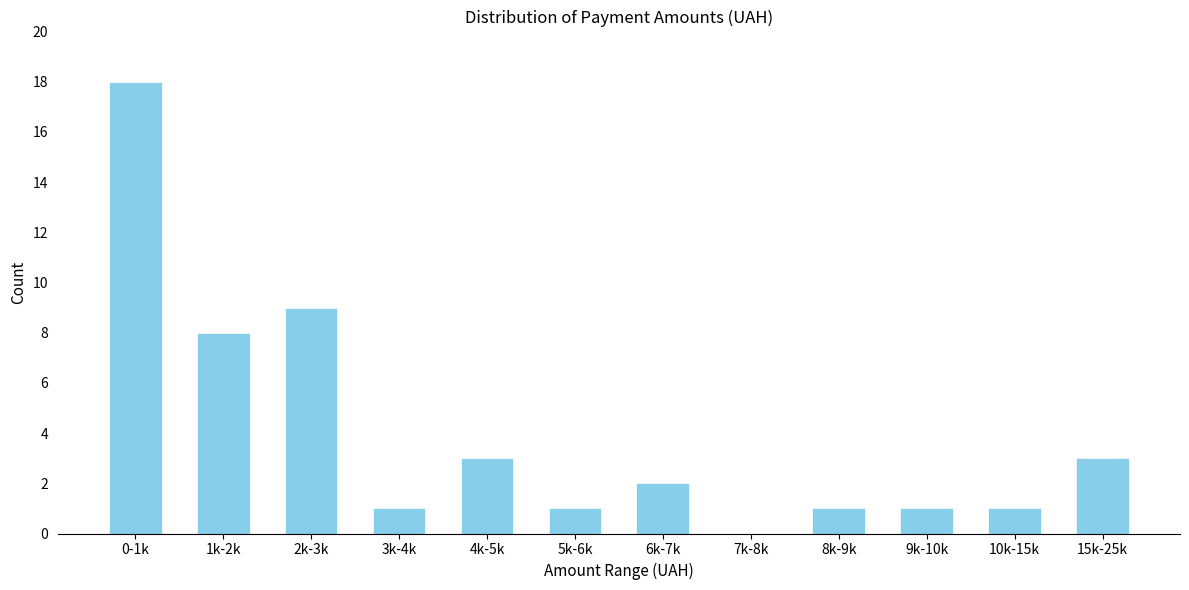

Reading left to right, list all the values displayed in this chart.

0-1k=18	1k-2k=8	2k-3k=9	3k-4k=1	4k-5k=3	5k-6k=1	6k-7k=2	7k-8k=0	8k-9k=1	9k-10k=1	10k-15k=1	15k-25k=3